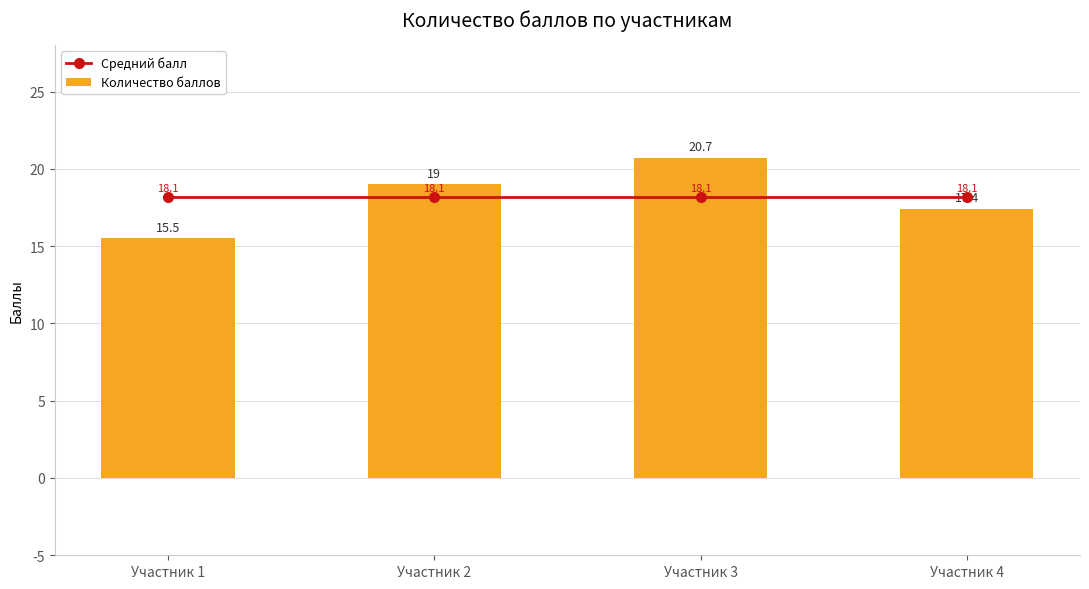

At which category is the sum across all series the highest?

Участник 3